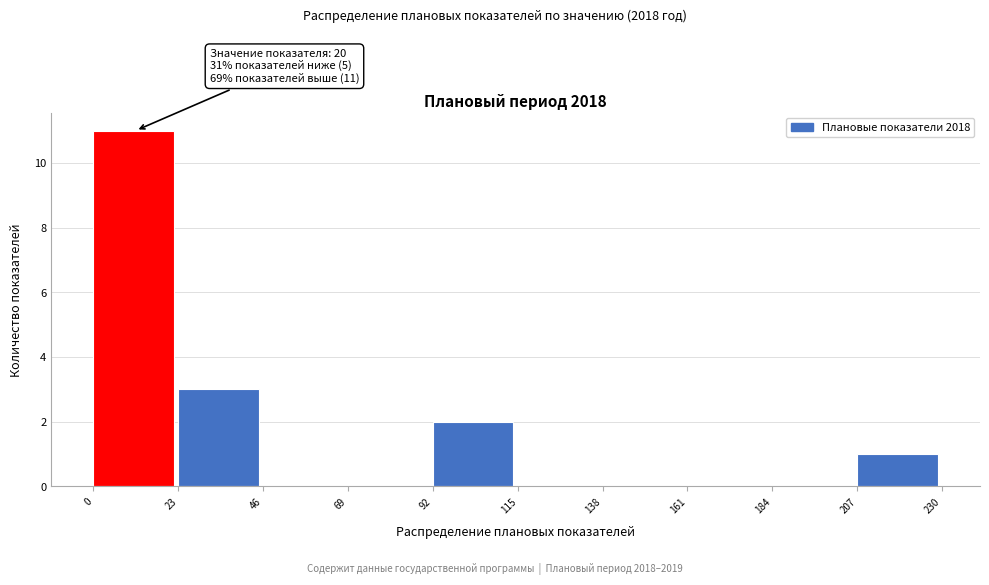

Over which range of the x-axis is the bar tallest?

0 to 23